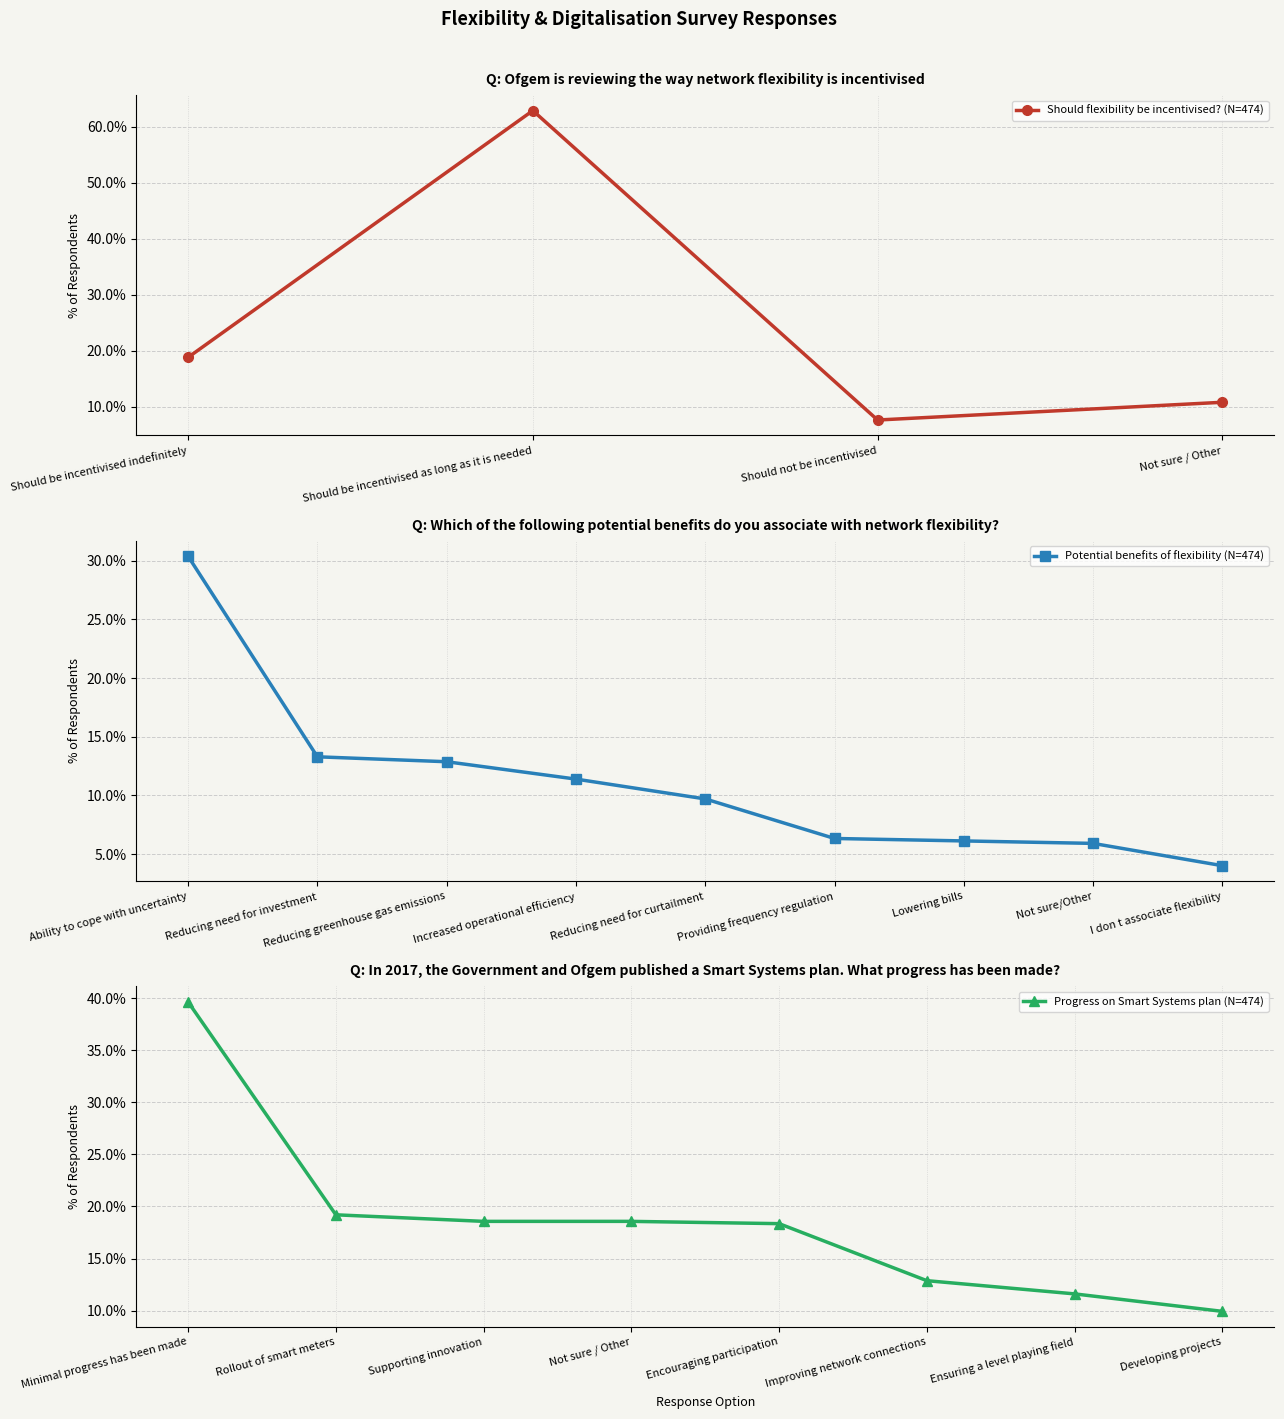

How many values are below 18?

2